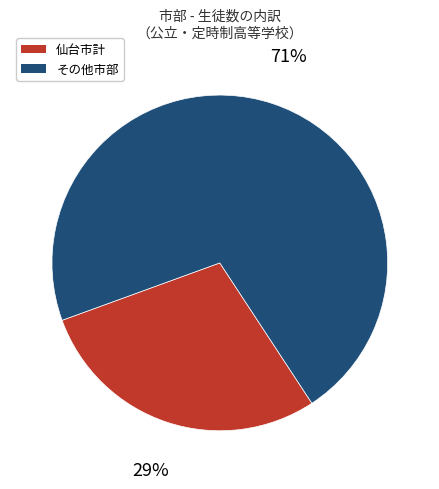

To the nearest percent, what is the average slice percentage?

50%